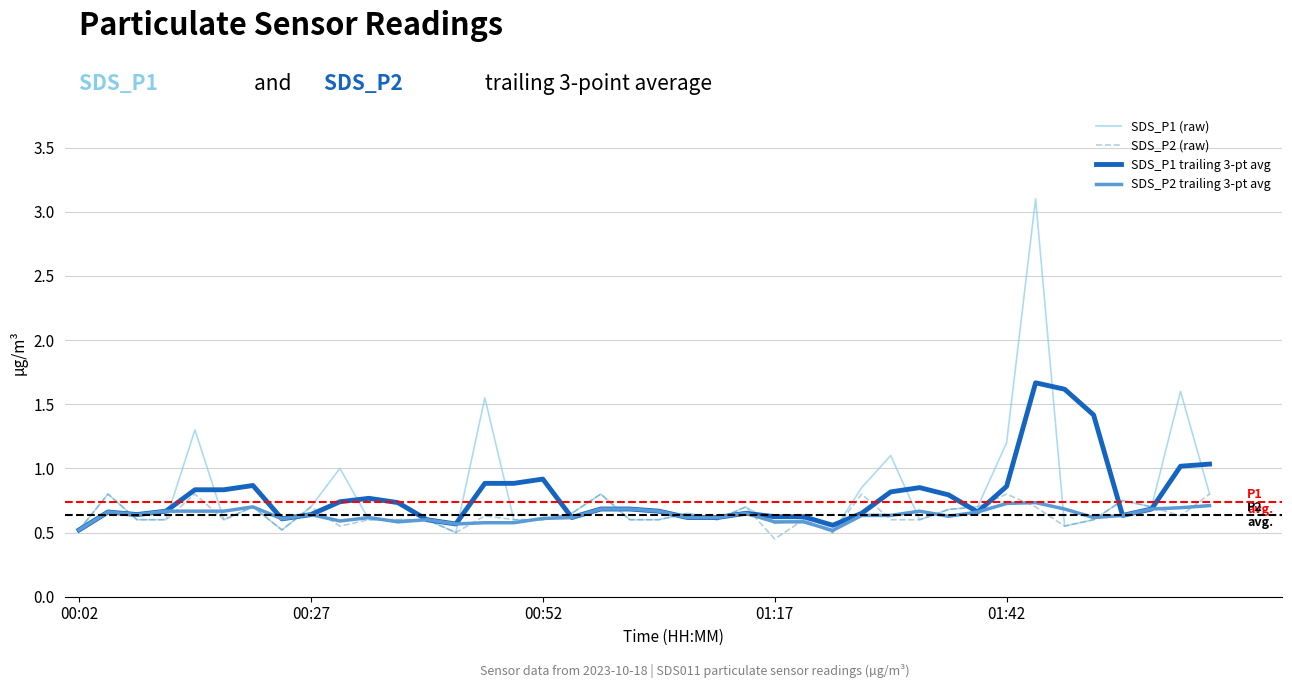

What is the maximum value for SDS_P1 trailing 3-pt avg?

1.7